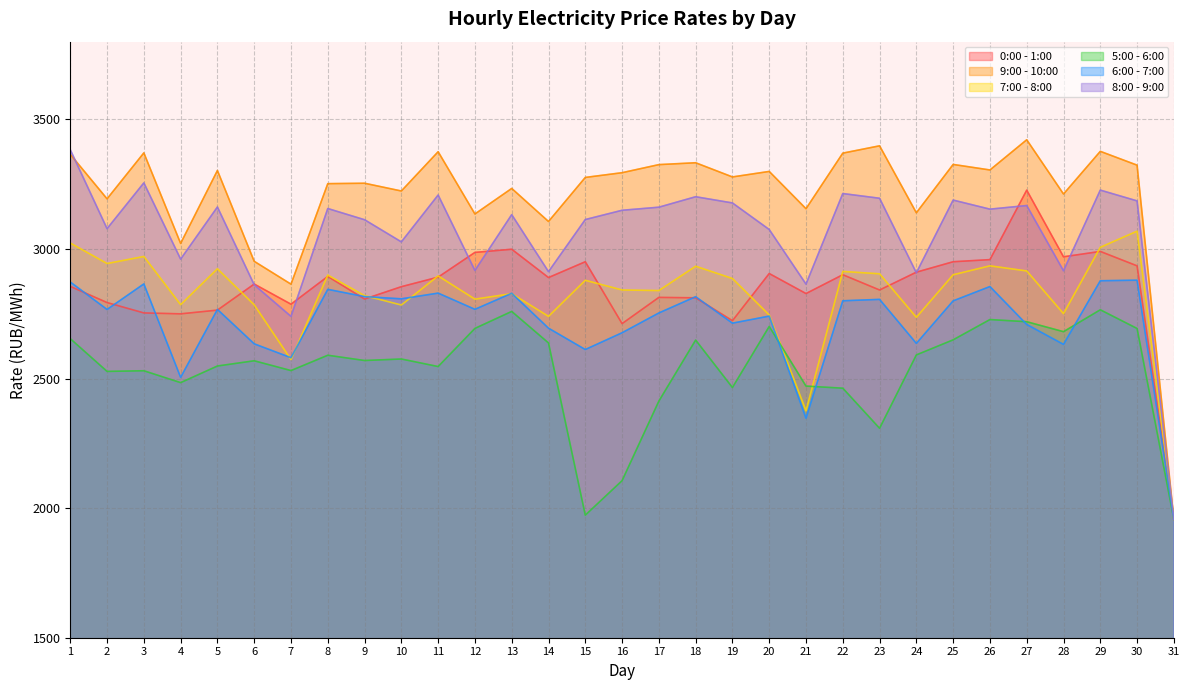

Which series has the widest spread of values?

9:00 - 10:00